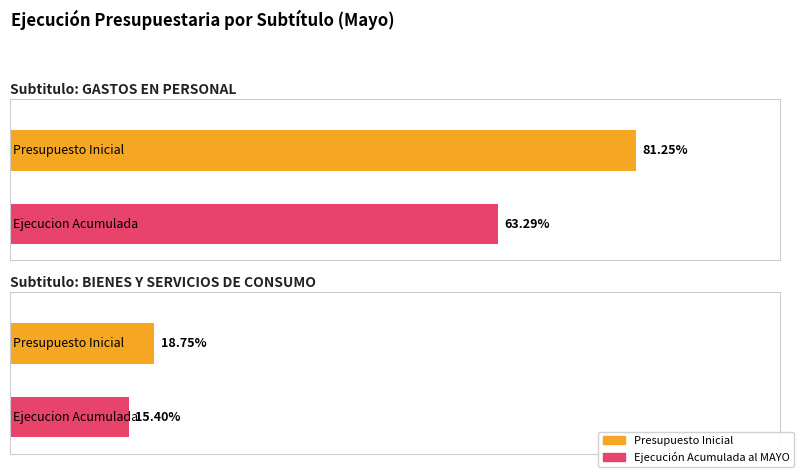

Which series has the widest spread of values?

Presupuesto Inicial